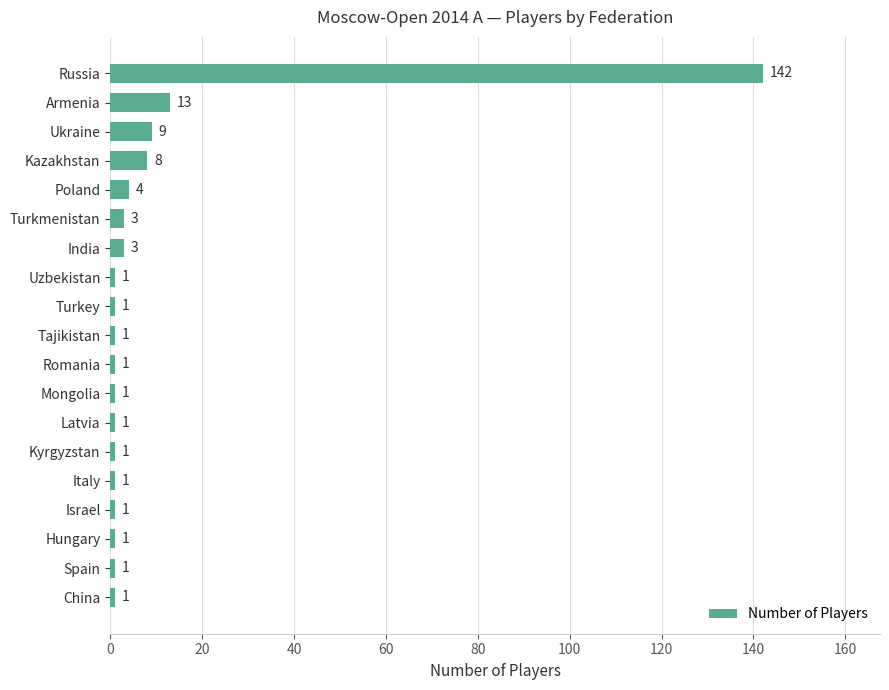

What is the average value?

10